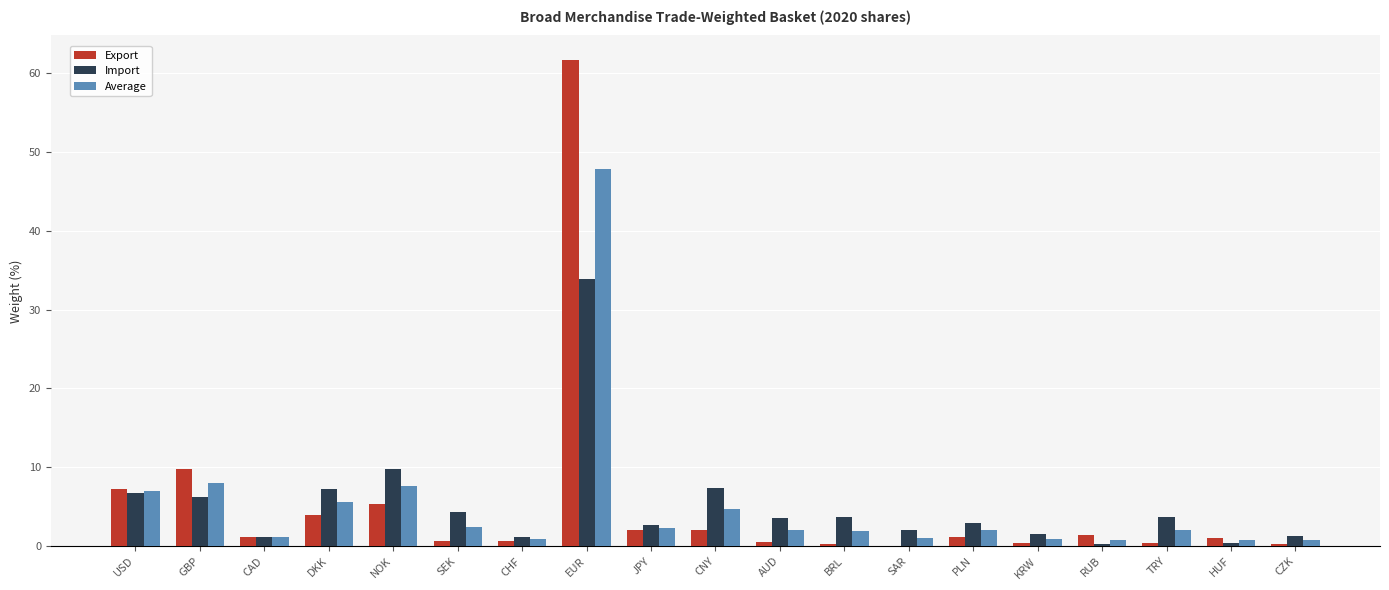

Which category has the highest value in the Export series?

EUR